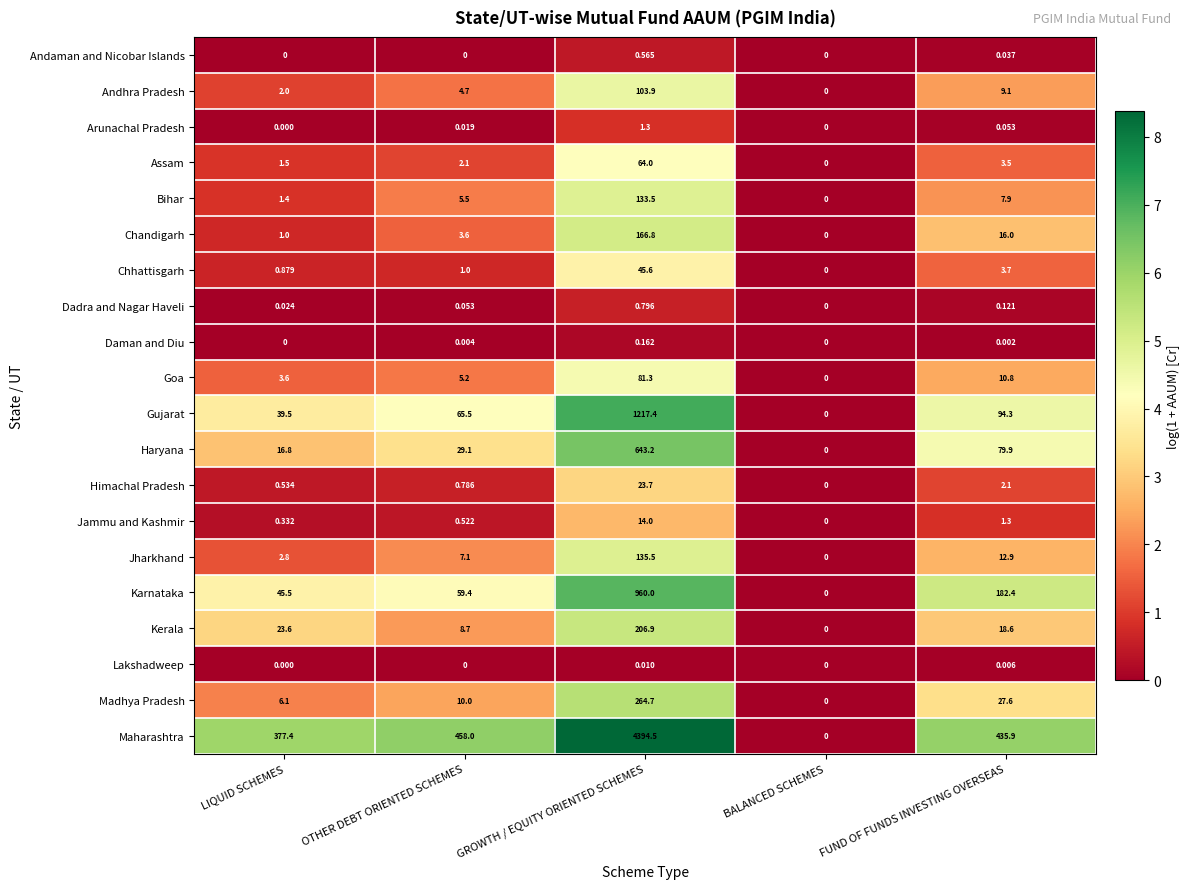

What is the greatest value displayed?

4394.5